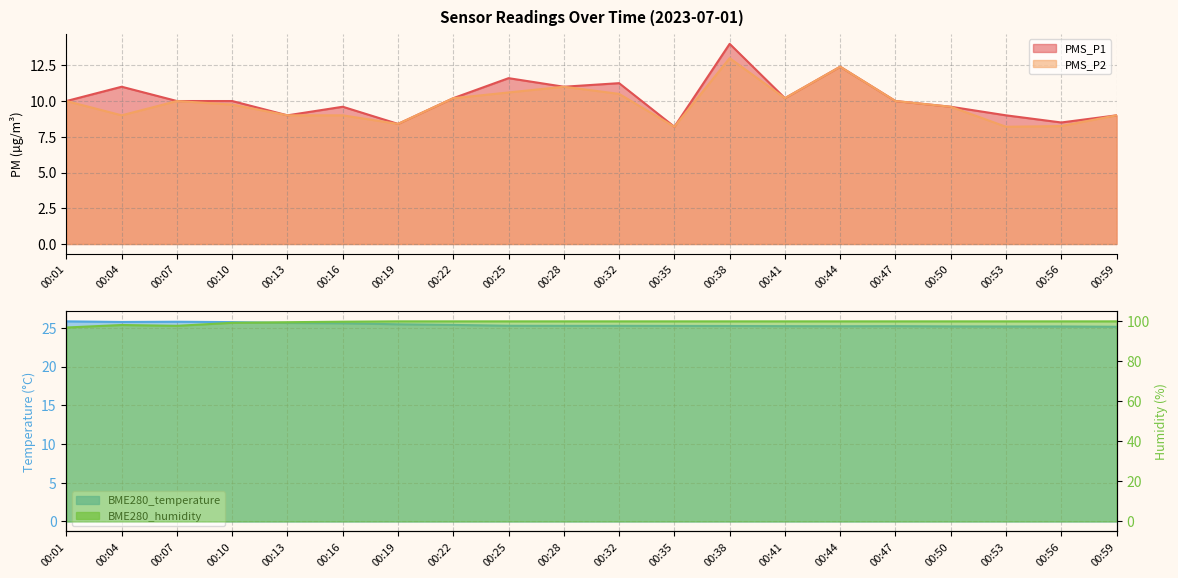

Reading left to right, what are all the values shown in this chart?

PMS_P1: 00:01=10.0	00:04=11.0	00:07=10.0	00:10=10.0	00:13=9.0	00:16=9.6	00:19=8.4	00:22=10.2	00:25=11.6	00:28=11.0	00:32=11.2	00:35=8.2	00:38=14.0	00:41=10.2	00:44=12.4	00:47=10.0	00:50=9.6	00:53=9.0	00:56=8.5	00:59=9.0
PMS_P2: 00:01=10.0	00:04=9.0	00:07=10.0	00:10=9.8	00:13=9.0	00:16=9.0	00:19=8.4	00:22=10.2	00:25=10.6	00:28=11.0	00:32=10.5	00:35=8.2	00:38=13.0	00:41=10.2	00:44=12.4	00:47=10.0	00:50=9.6	00:53=8.2	00:56=8.2	00:59=9.0
BME280_temperature: 00:01=25.8	00:04=25.8	00:07=25.8	00:10=25.7	00:13=25.6	00:16=25.6	00:19=25.5	00:22=25.4	00:25=25.3	00:28=25.3	00:32=25.3	00:35=25.2	00:38=25.2	00:41=25.2	00:44=25.2	00:47=25.2	00:50=25.2	00:53=25.2	00:56=25.2	00:59=25.1
BME280_humidity: 00:01=96.9	00:04=98.2	00:07=97.8	00:10=99.3	00:13=99.6	00:16=99.8	00:19=100.0	00:22=100.0	00:25=100.0	00:28=100.0	00:32=100.0	00:35=100.0	00:38=100.0	00:41=100.0	00:44=100.0	00:47=100.0	00:50=100.0	00:53=100.0	00:56=100.0	00:59=100.0